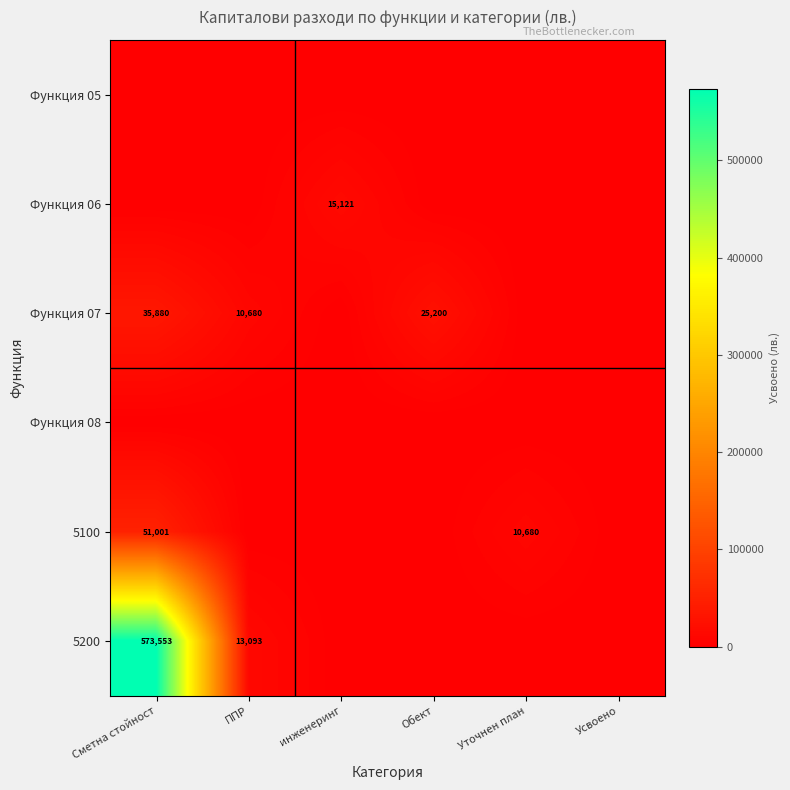

True or false: 5200 has a value of 13093 at ППР.

True